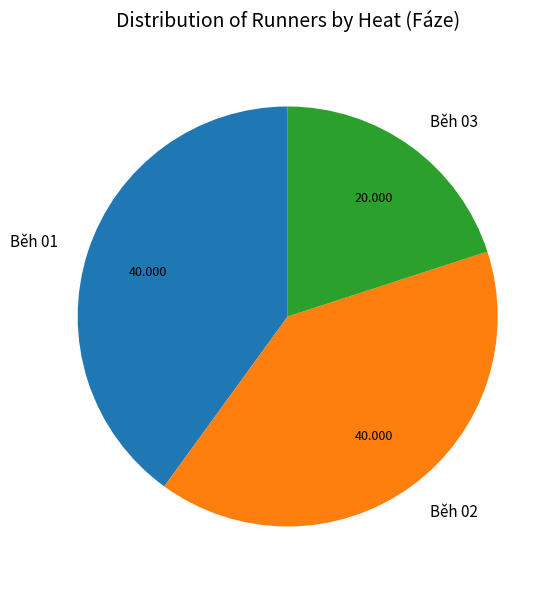

Is Běh 01 the majority of the pie?

No